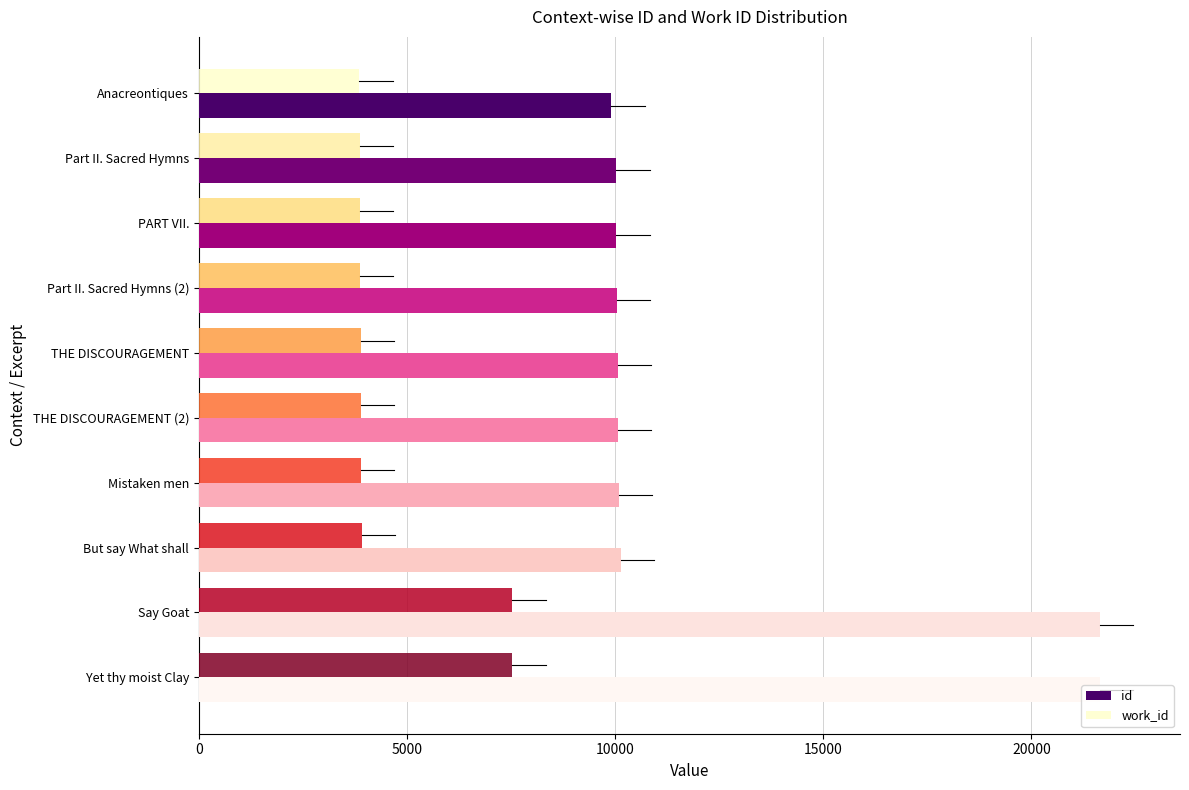

The work_id series shows 6399 at Anacreontiques. True or false?

False